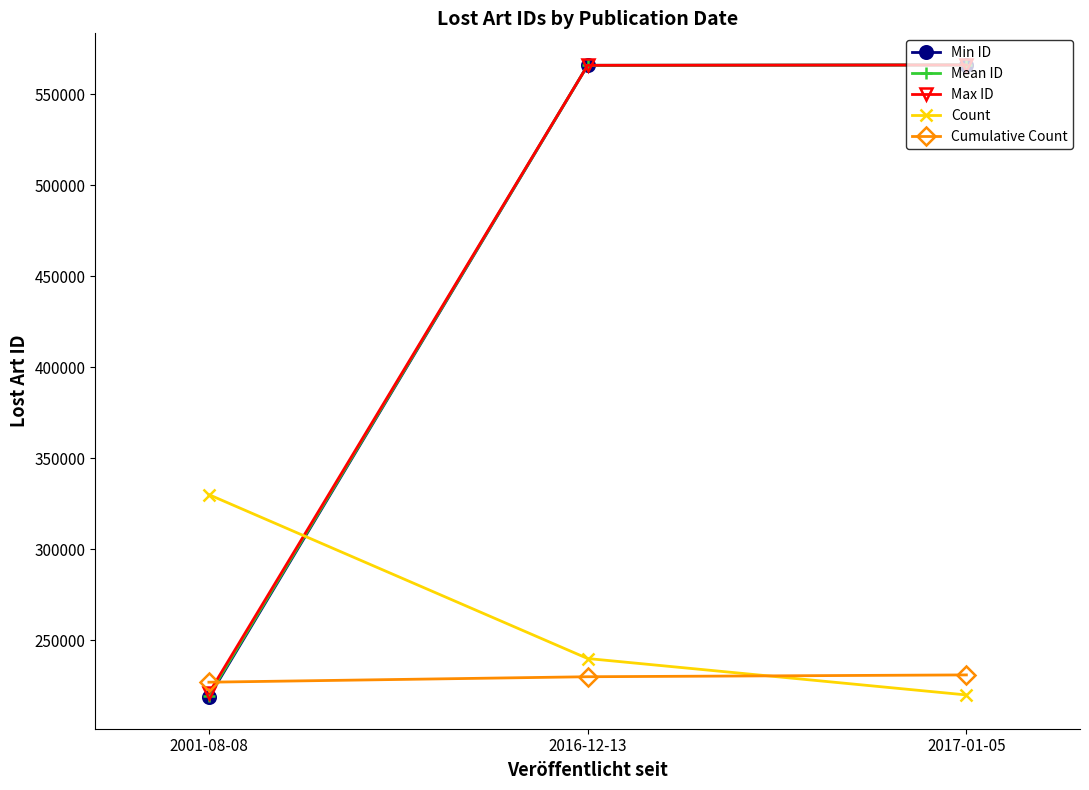

What is the spread (max minus min) of values at 2017-01-05?

345973.0